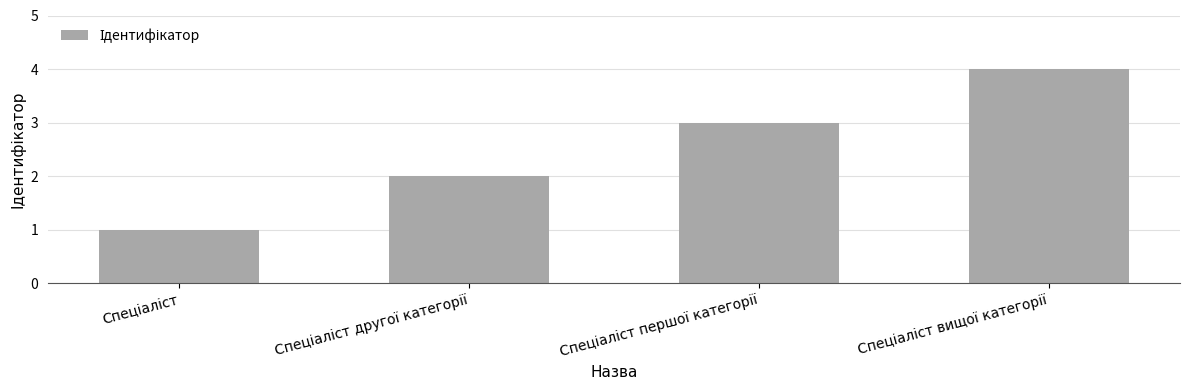

How many data points are less than 3?

2